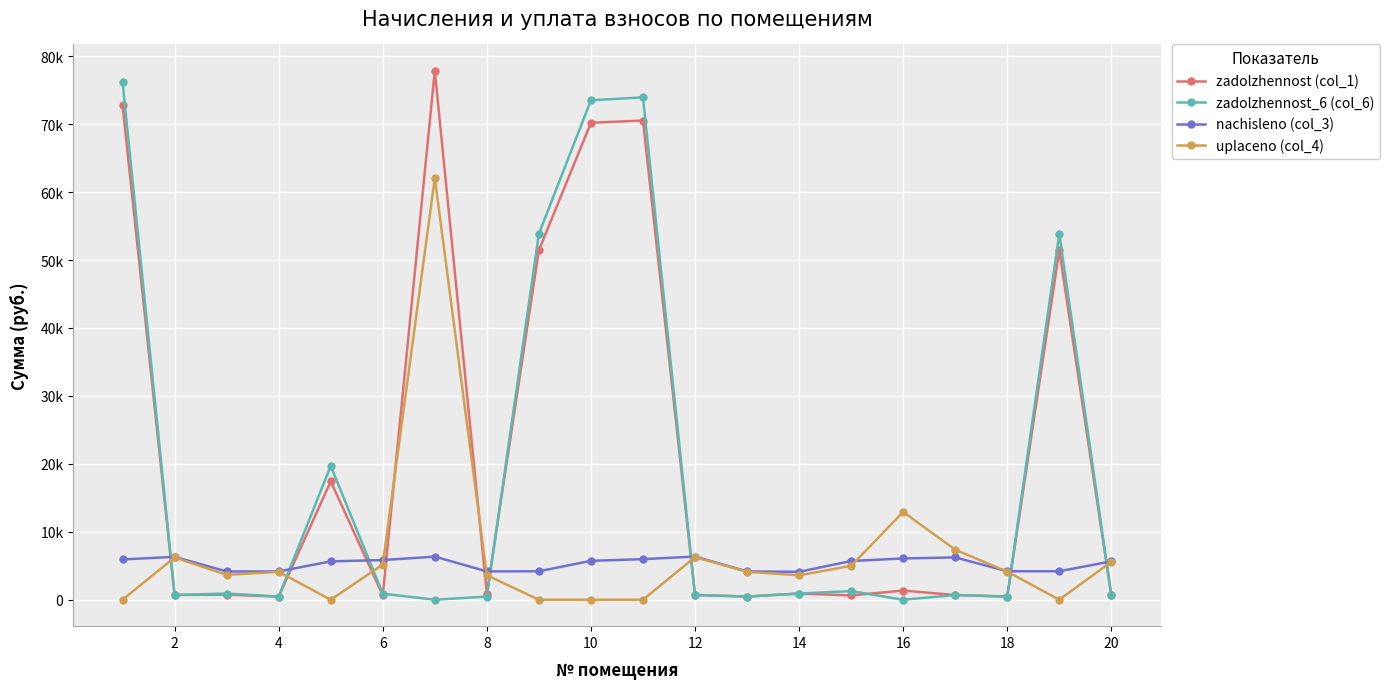

What is the sum of all zadolzhennost (col_1) values?

420970.8